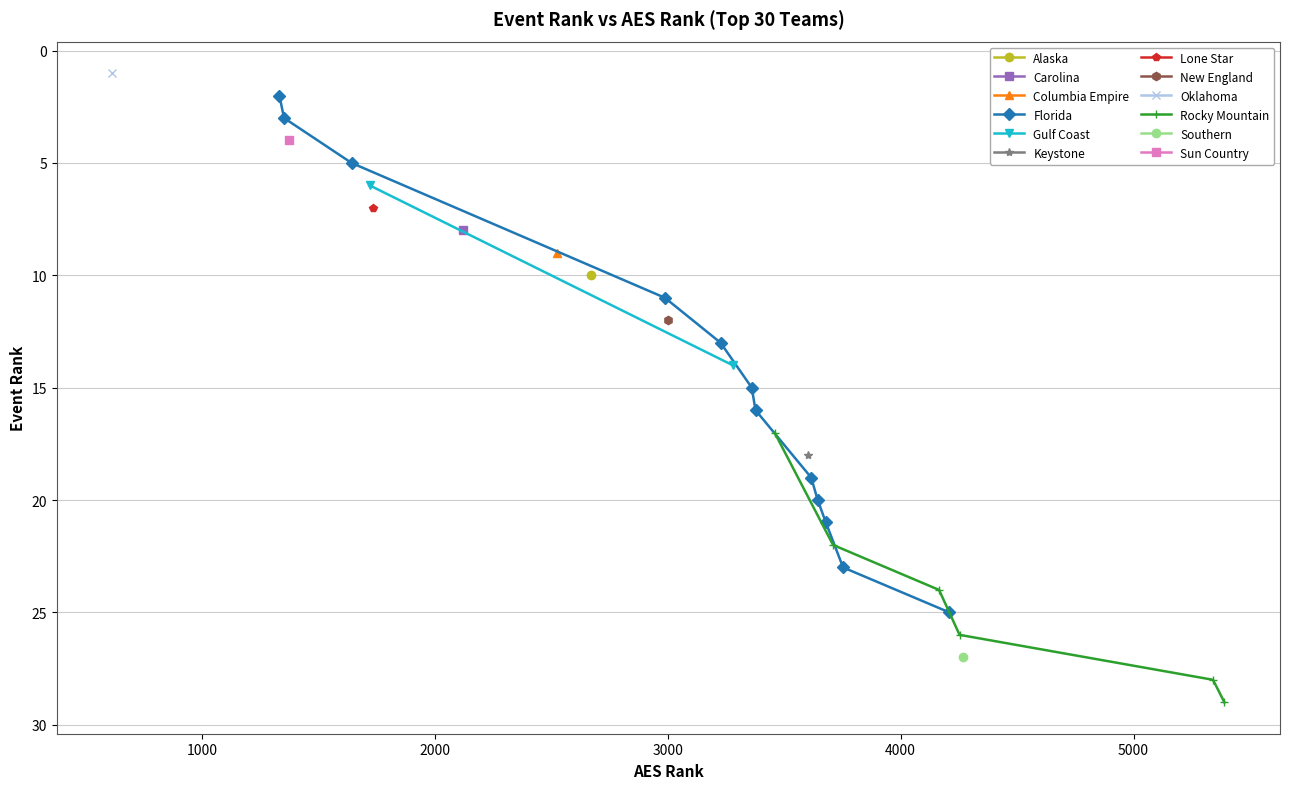

True or false: the data has more than 2 interior local peaks.

False